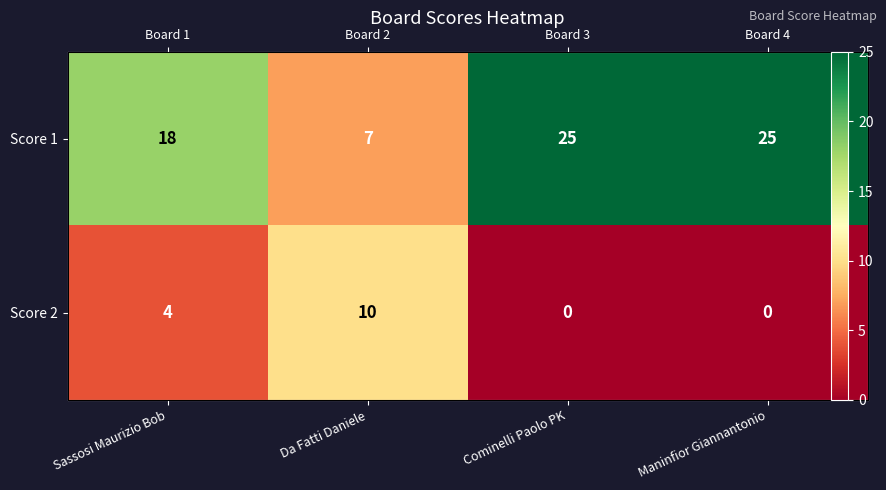

The value of Score 1 at Da Fatti Daniele is 7. True or false?

True